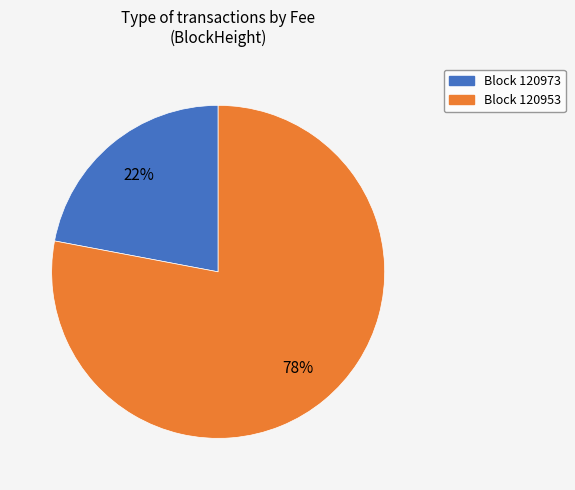

Which slice represents more than half of the pie?

Block 120953